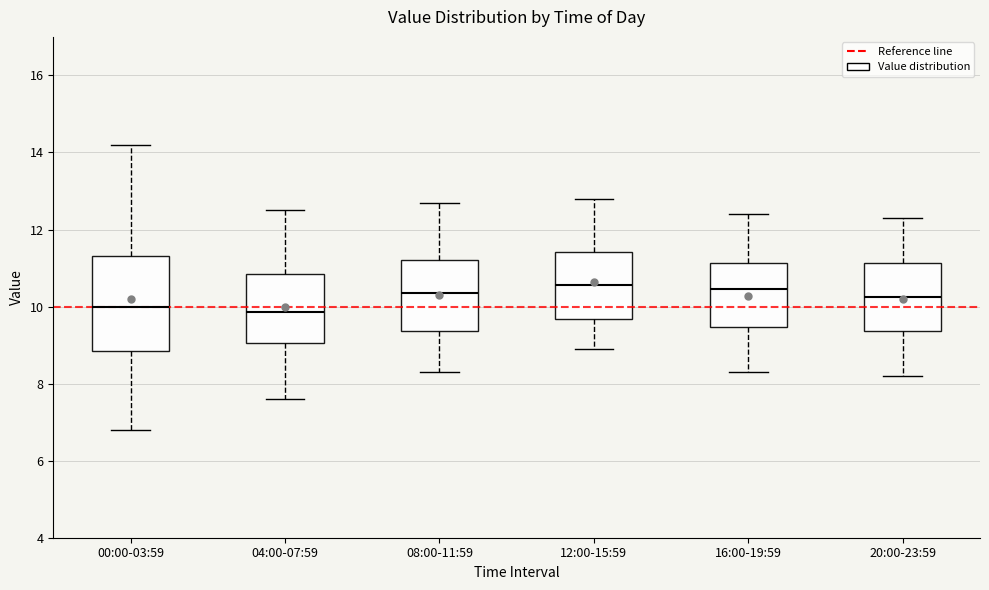

Where is the lower edge of the box for 00:00-03:59 on the y-axis? The values are not printed on the chart, so give them approximately, as read against the axis.

8.8